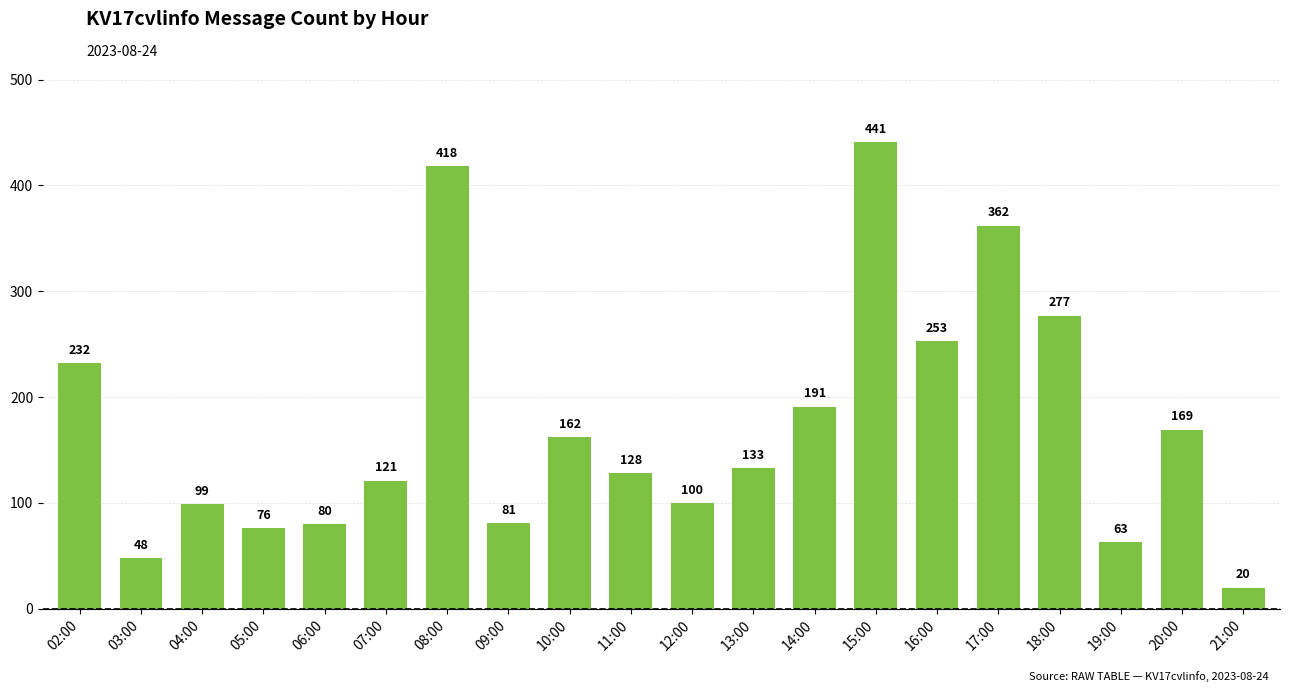

List the labels in order of value, smallest first.

21:00, 03:00, 19:00, 05:00, 06:00, 09:00, 04:00, 12:00, 07:00, 11:00, 13:00, 10:00, 20:00, 14:00, 02:00, 16:00, 18:00, 17:00, 08:00, 15:00